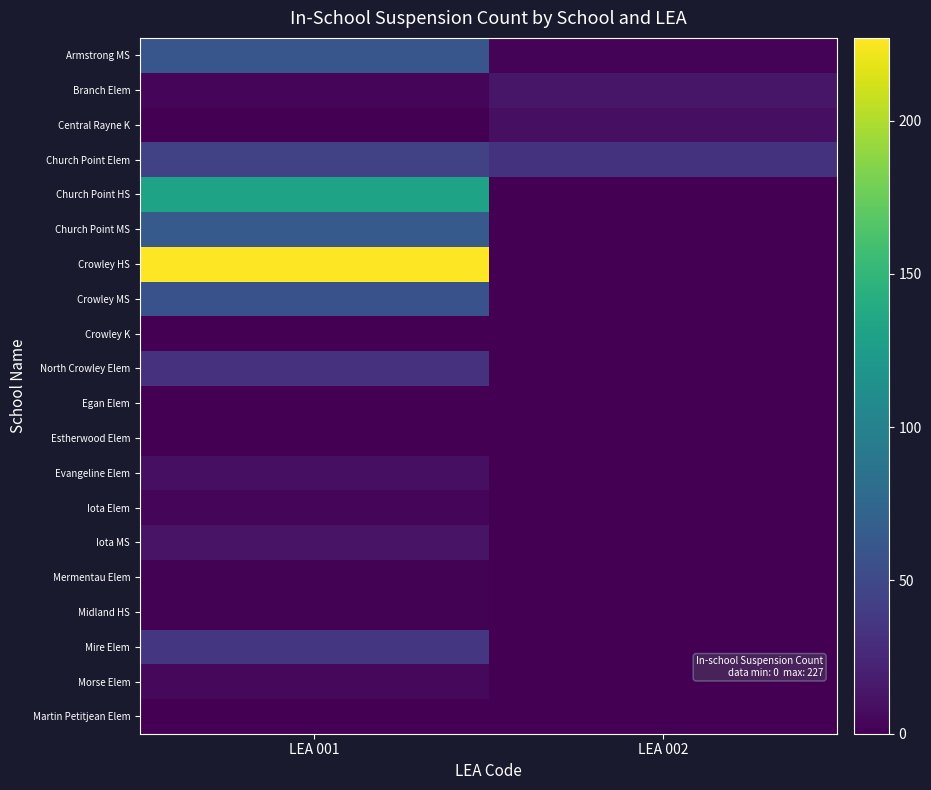

Reading left to right, list all the values displayed in this chart.

Armstrong MS: LEA 001=61	LEA 002=2
Branch Elem: LEA 001=3	LEA 002=14
Central Rayne K: LEA 001=0	LEA 002=9
Church Point Elem: LEA 001=44	LEA 002=33
Church Point HS: LEA 001=132	LEA 002=0
Church Point MS: LEA 001=64	LEA 002=0
Crowley HS: LEA 001=227	LEA 002=0
Crowley MS: LEA 001=57	LEA 002=0
Crowley K: LEA 001=0	LEA 002=0
North Crowley Elem: LEA 001=32	LEA 002=0
Egan Elem: LEA 001=0	LEA 002=0
Estherwood Elem: LEA 001=0	LEA 002=0
Evangeline Elem: LEA 001=9	LEA 002=0
Iota Elem: LEA 001=3	LEA 002=0
Iota MS: LEA 001=12	LEA 002=0
Mermentau Elem: LEA 001=1	LEA 002=0
Midland HS: LEA 001=1	LEA 002=0
Mire Elem: LEA 001=36	LEA 002=0
Morse Elem: LEA 001=5	LEA 002=0
Martin Petitjean Elem: LEA 001=0	LEA 002=0